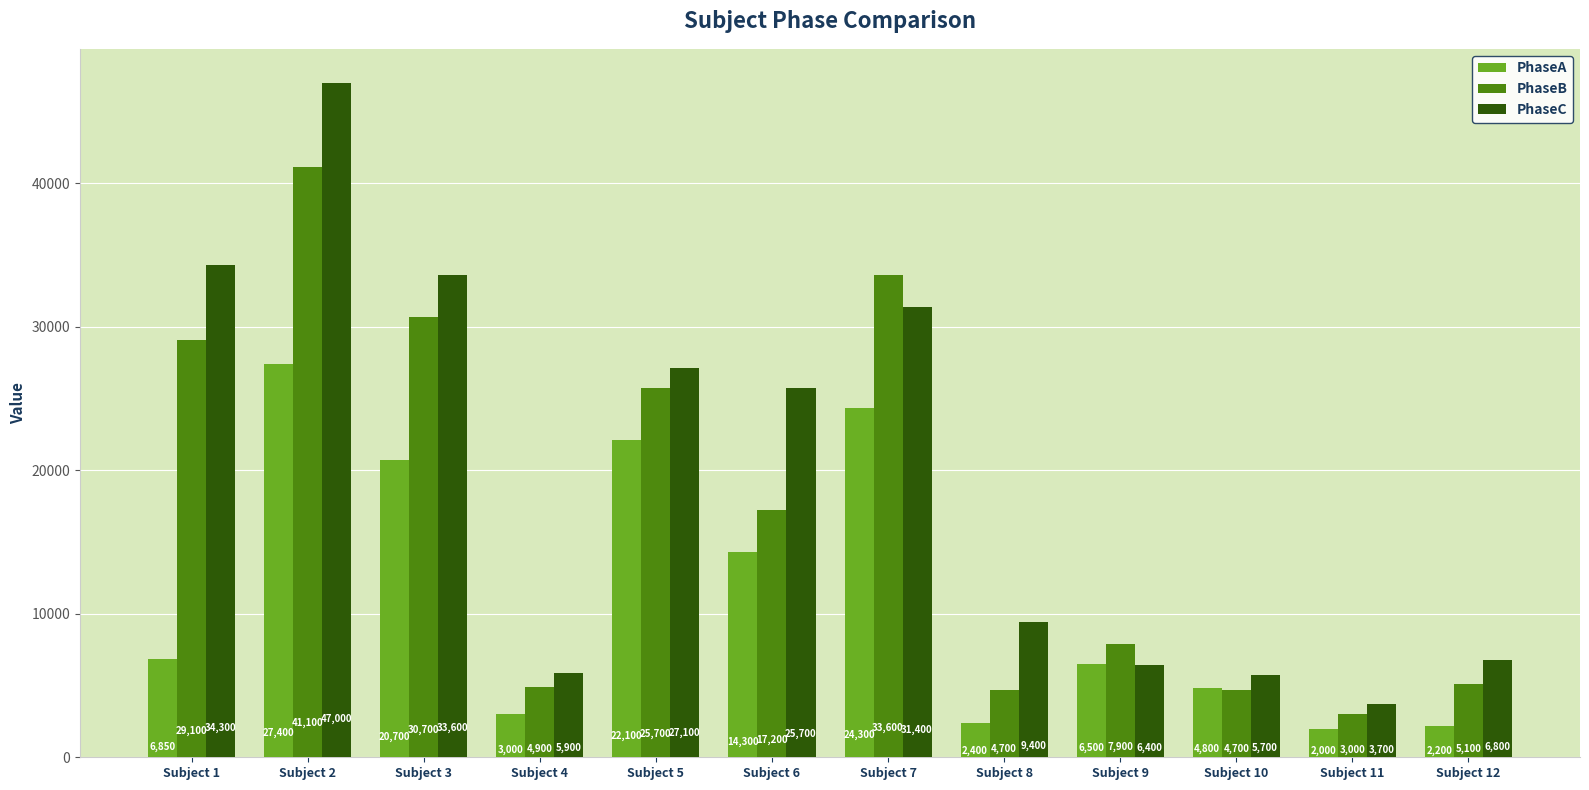

What is the value of the PhaseA bar at the 8th from the left?

2400